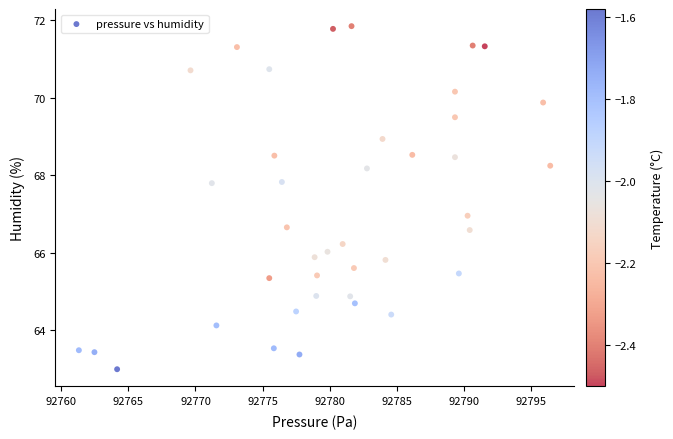

What is the range of X values (max minus min)?

35.1